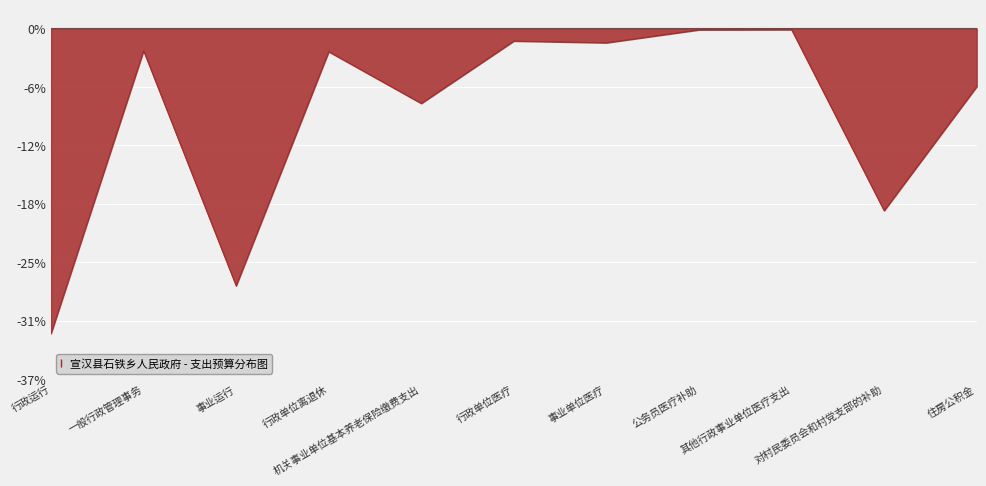

Where is the first local minimum?

事业运行